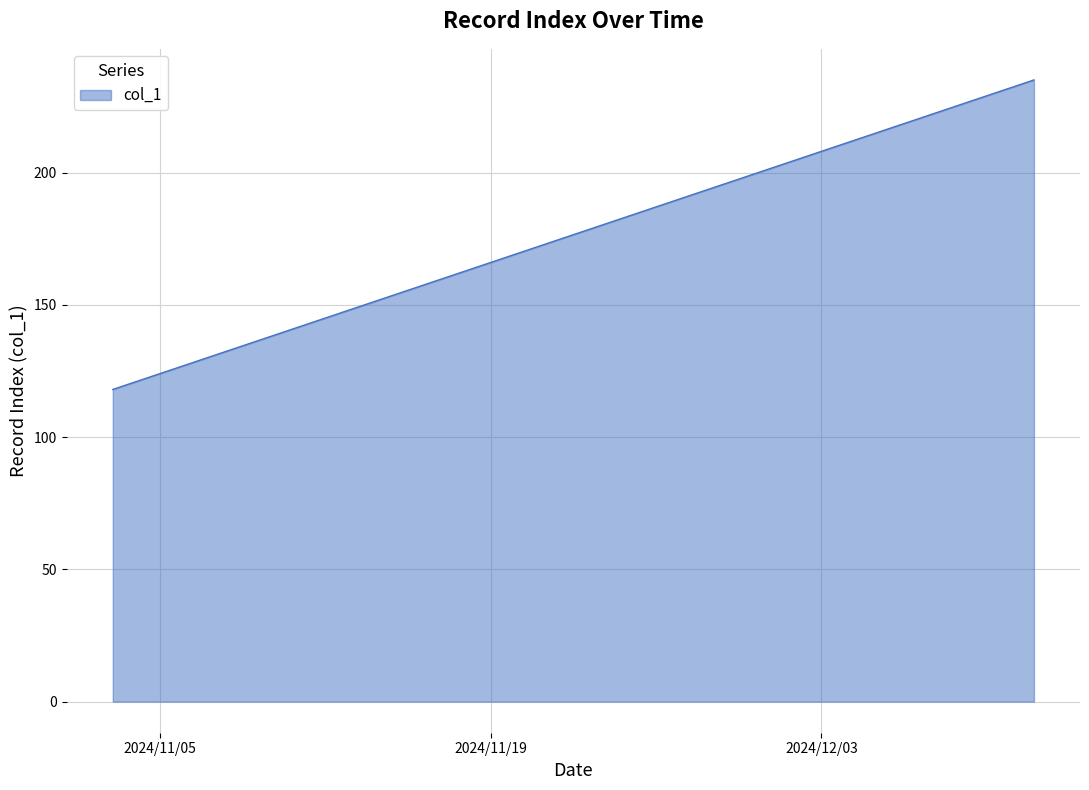

What is the difference between the maximum and minimum values?

117